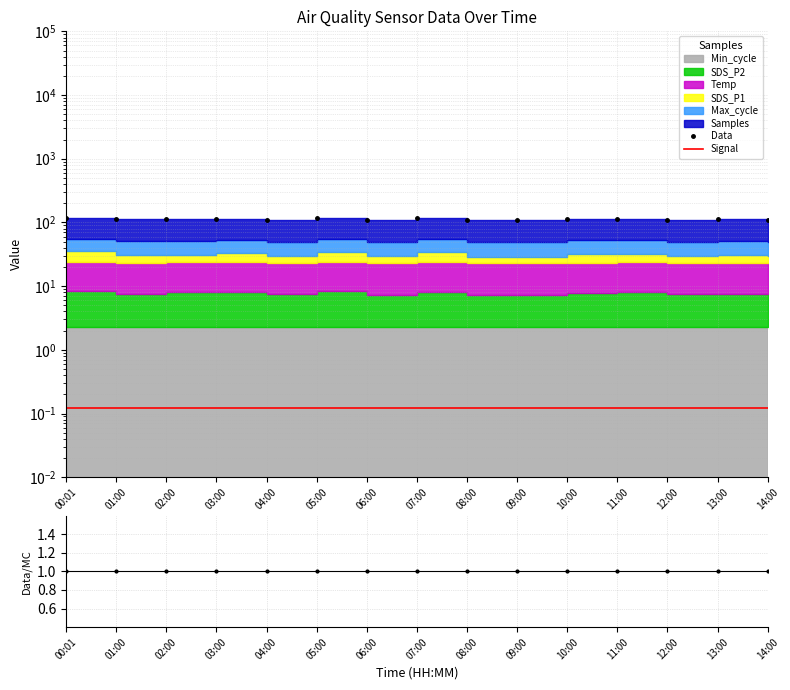

Where does the Data series first go above 112?

00:01